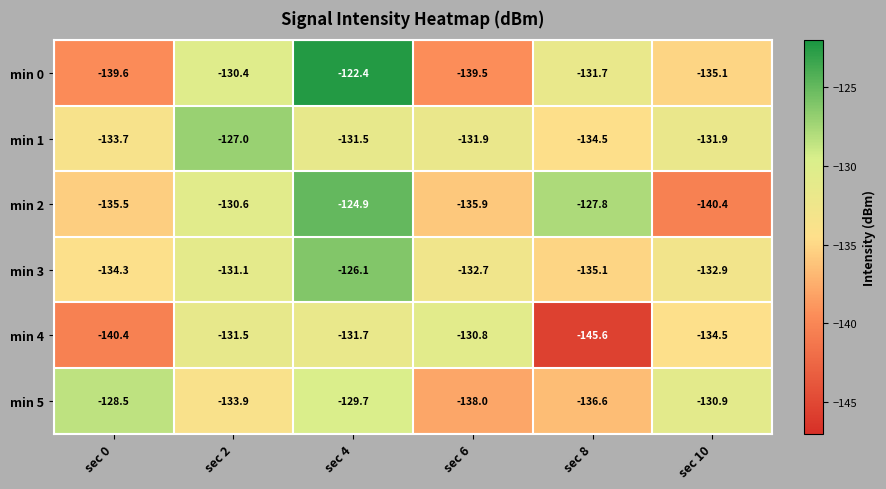

Rank the categories by min 3 value from lowest to highest.

sec 8, sec 0, sec 10, sec 6, sec 2, sec 4